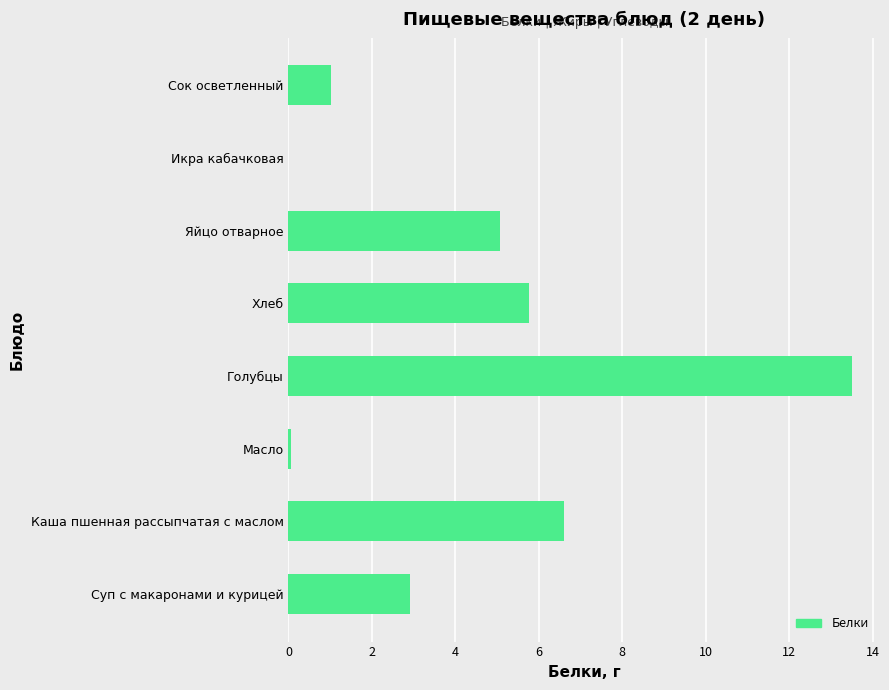

What is the maximum value shown in the chart?

13.5